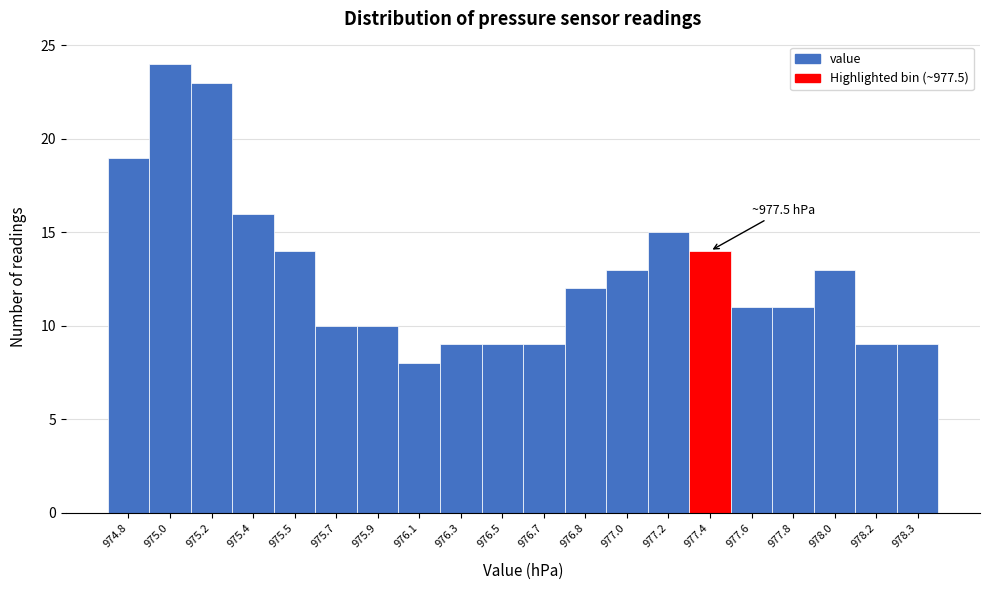

Reading right to left, list all the values displayed in this chart.

978.3=9	978.2=9	978.0=13	977.8=11	977.6=11	977.4=14	977.2=15	977.0=13	976.8=12	976.7=9	976.5=9	976.3=9	976.1=8	975.9=10	975.7=10	975.5=14	975.4=16	975.2=23	975.0=24	974.8=19